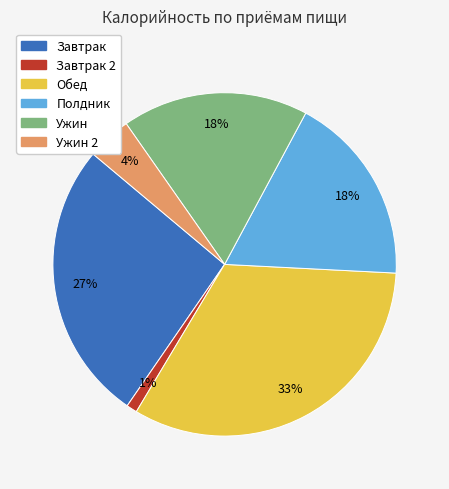

How many segments does this pie chart have?

6